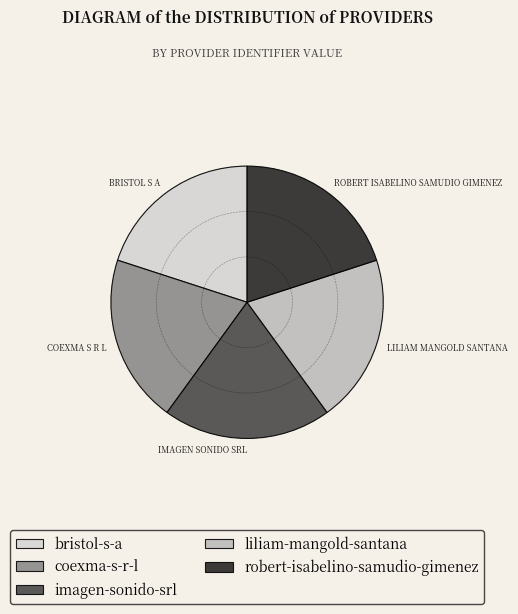

What percentage is the robert-isabelino-samudio-gimenez slice, to the nearest percent?

20%